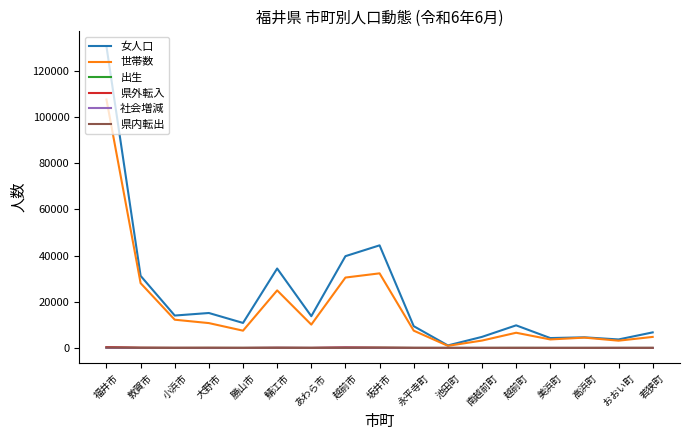

At which category does the chart reach its peak across all series?

福井市